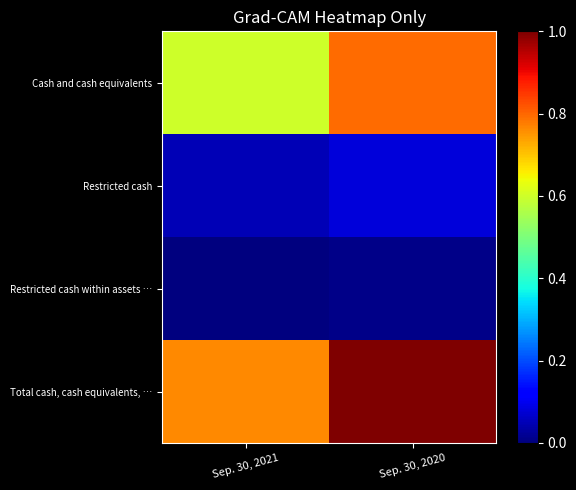

At how many categories does at least one series exceed 0?

2